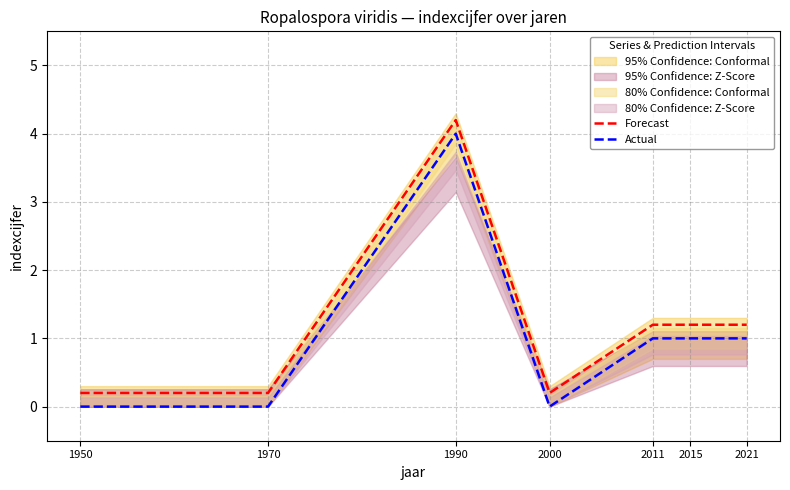

At how many categories does at least one series exceed 1?

4